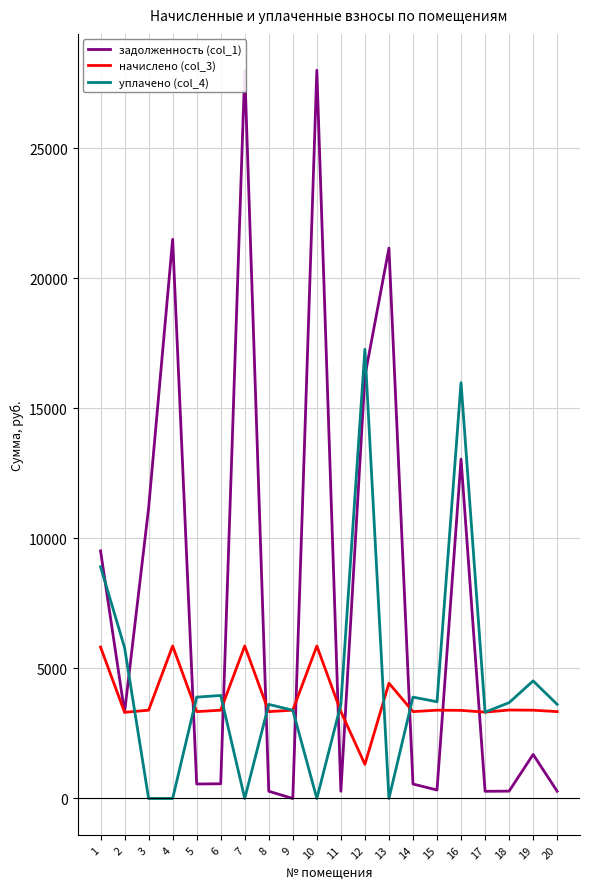

What is the sum of the задолженность (col_1) values at 10 and 12?

44243.2